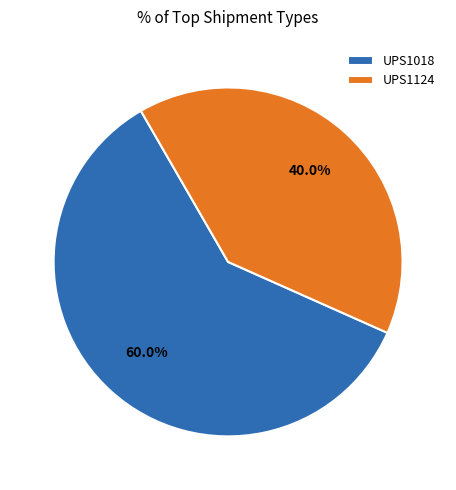

What percentage do UPS1124 and UPS1018 together represent?

100.0%